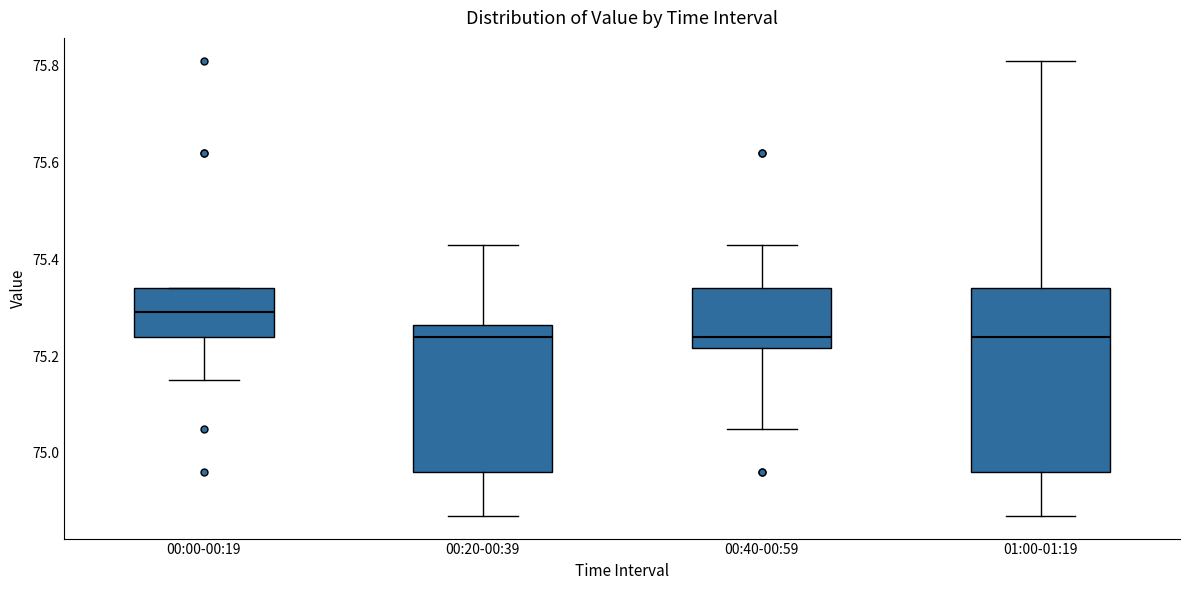

Which box's median line is the highest?

00:00-00:19